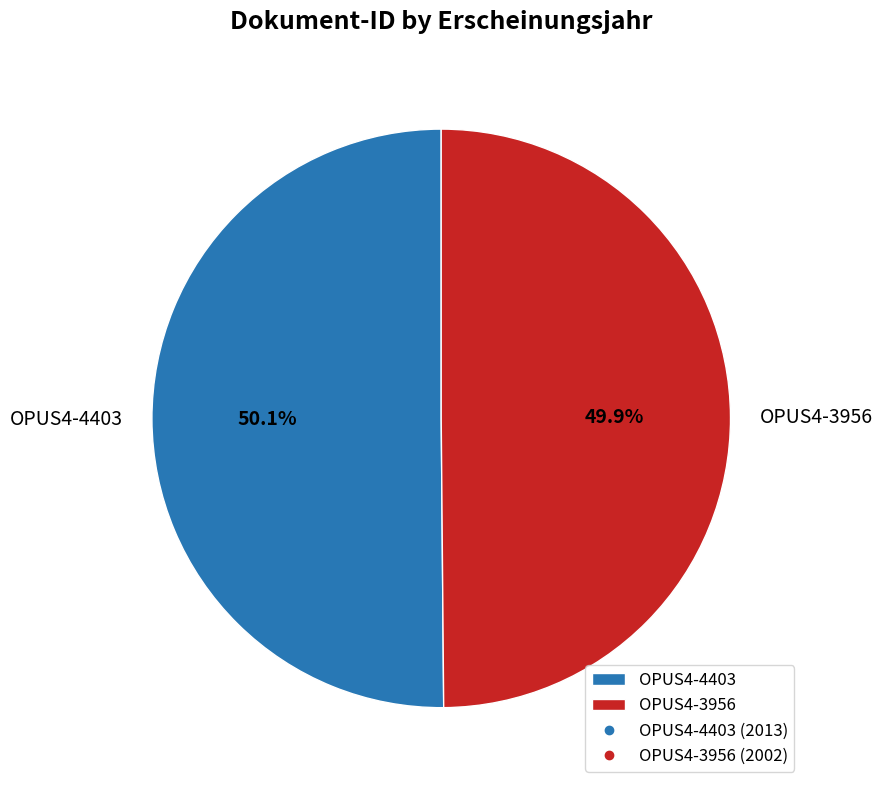

Is there a majority slice in this chart?

Yes